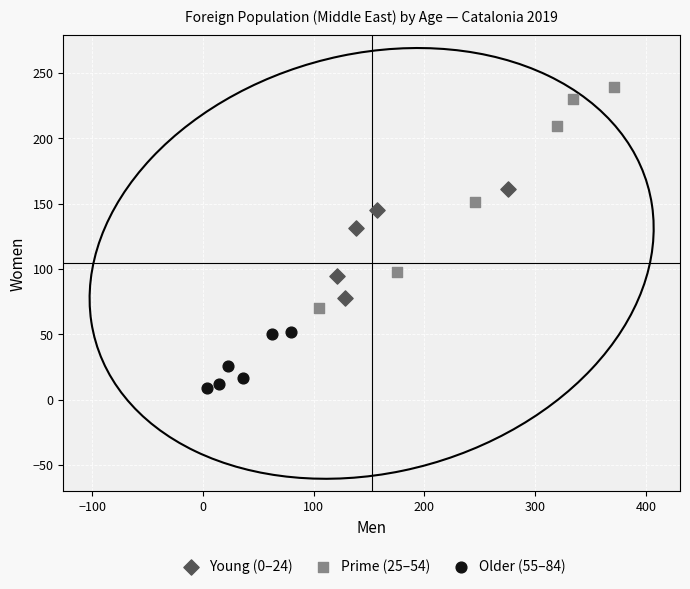

Which series has the widest spread of Y values?

Prime (25–54)